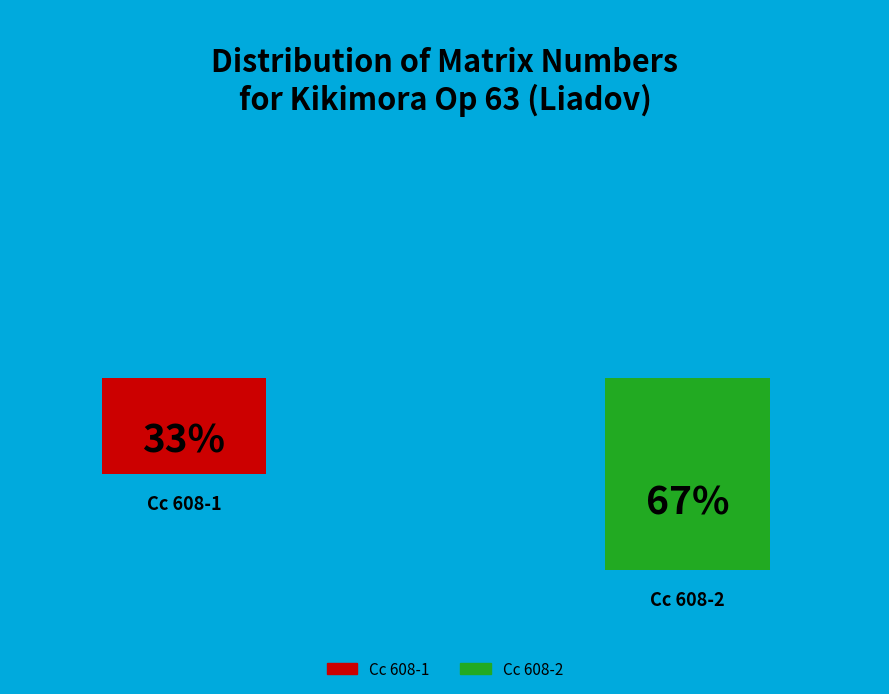

Approximately how many times larger is the value at Cc 608-1 compared to Cc 608-2?

0.5